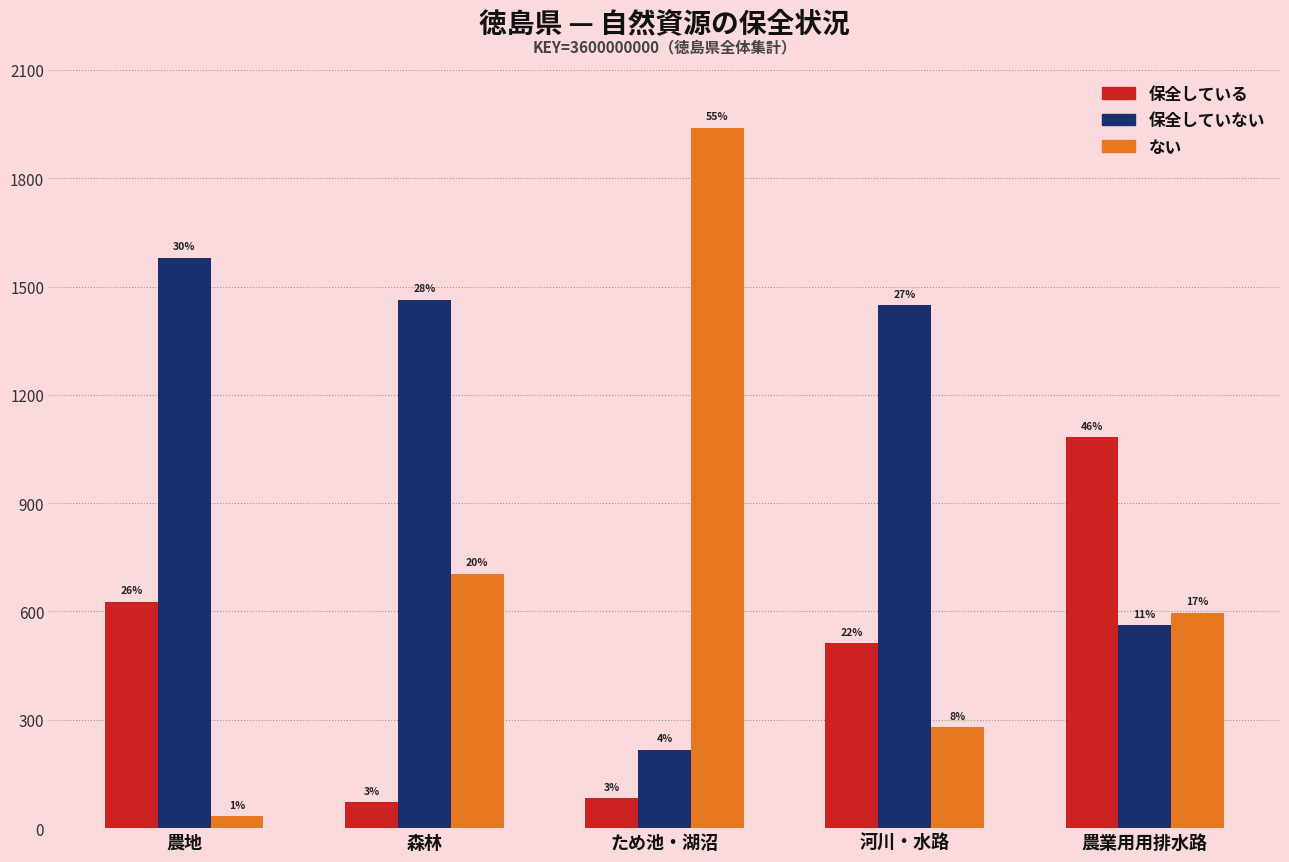

Does the chart contain stacked bars?

No